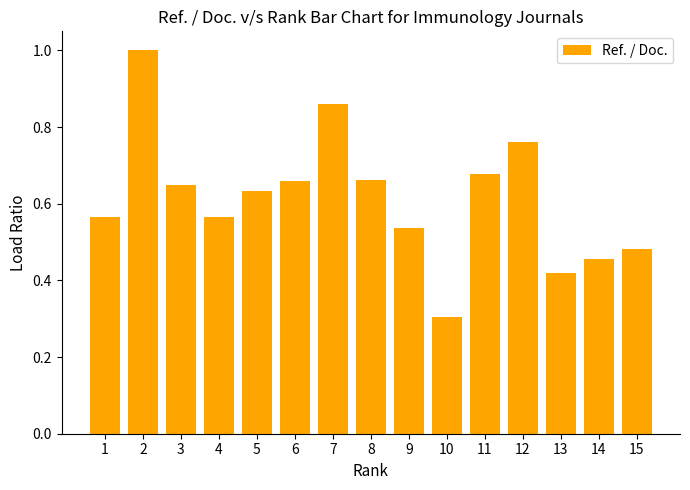

Is it true that the value at 2 is 1.0?

True